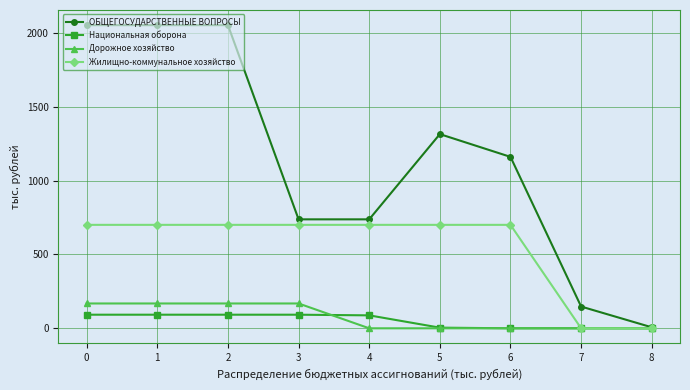

How many lines are shown in the chart?

4